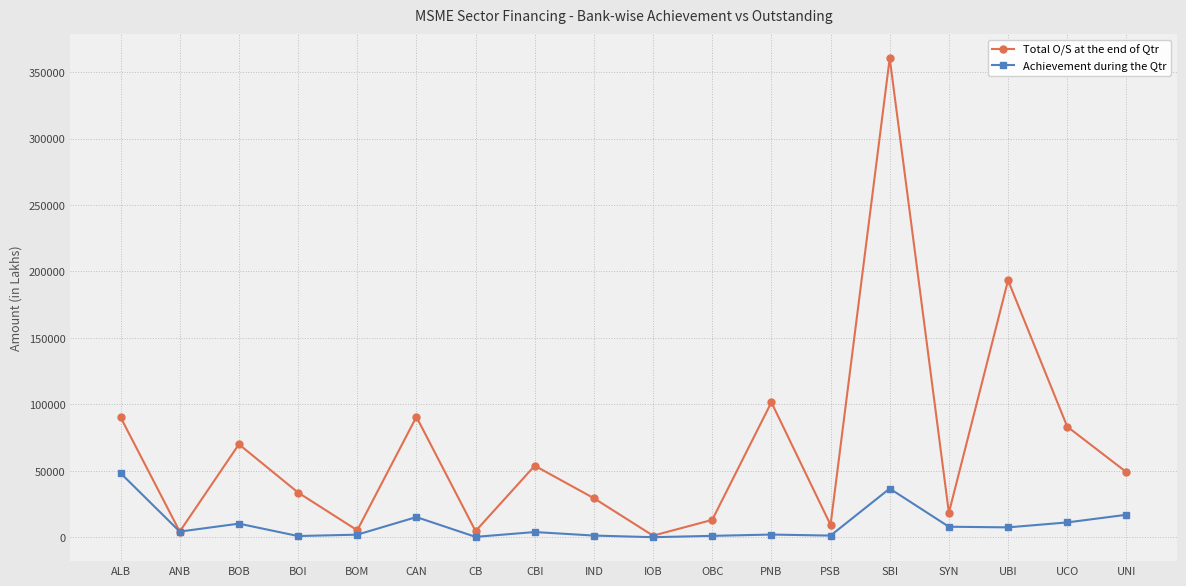

What is the total value across all series at IND?

30709.1